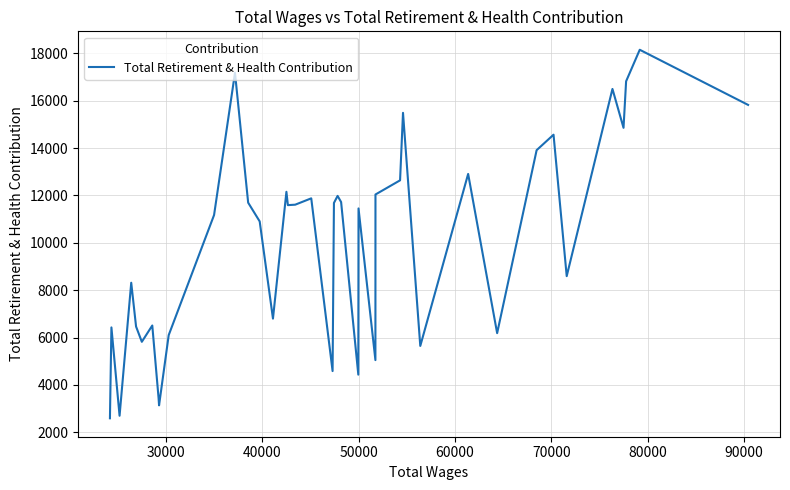

What is the smallest value displayed?

2594